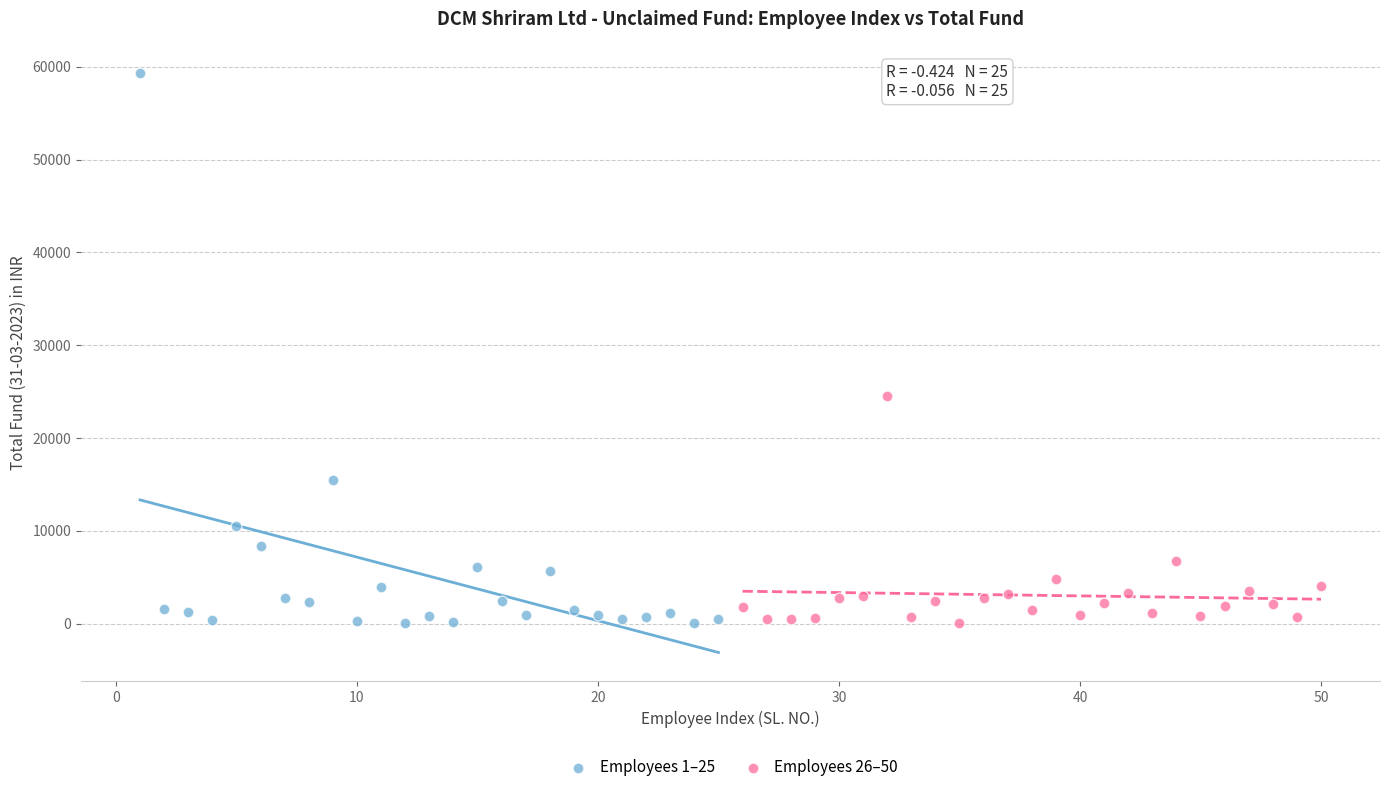

What are all the series names shown in the legend?

Employees 1–25, Employees 26–50